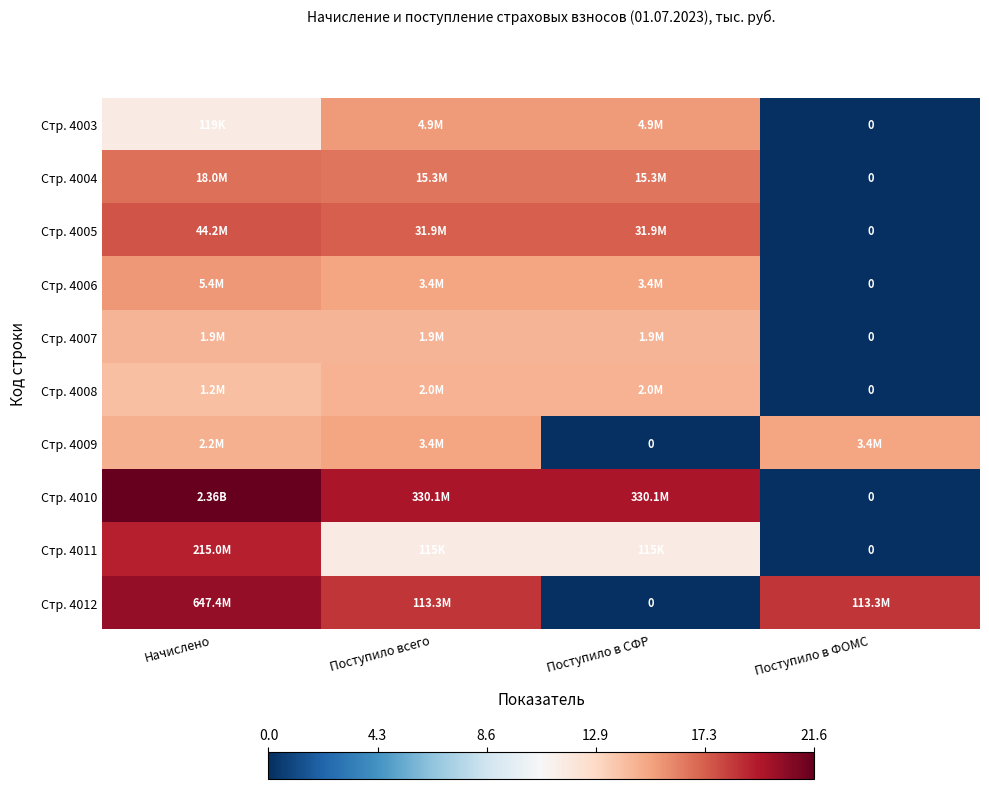

How many values in Стр. 4005 are above zero?

3